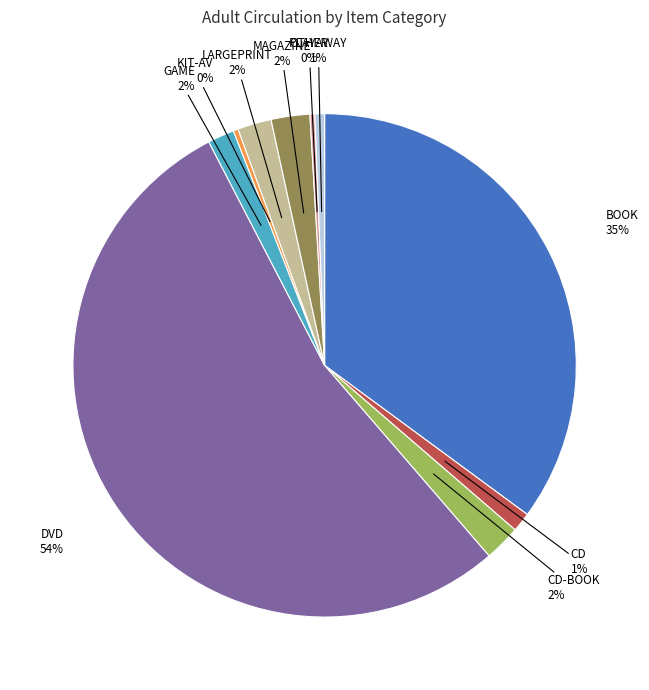

To the nearest percent, what is the combined percentage of BOOK and GAME?

37%